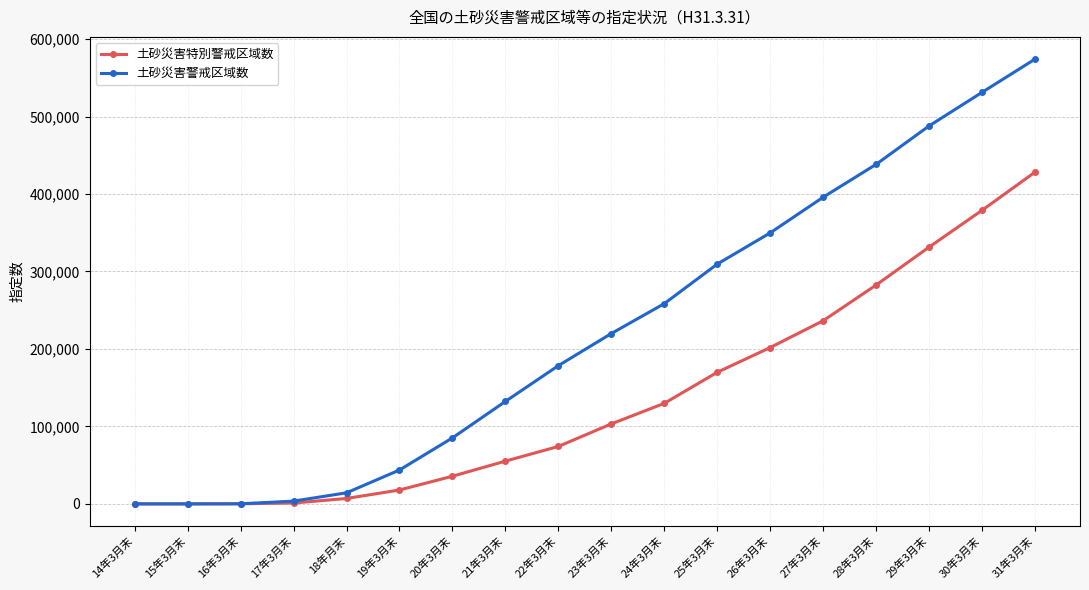

What is the value of the 土砂災害特別警戒区域数 point at the 15th from the left?

282516